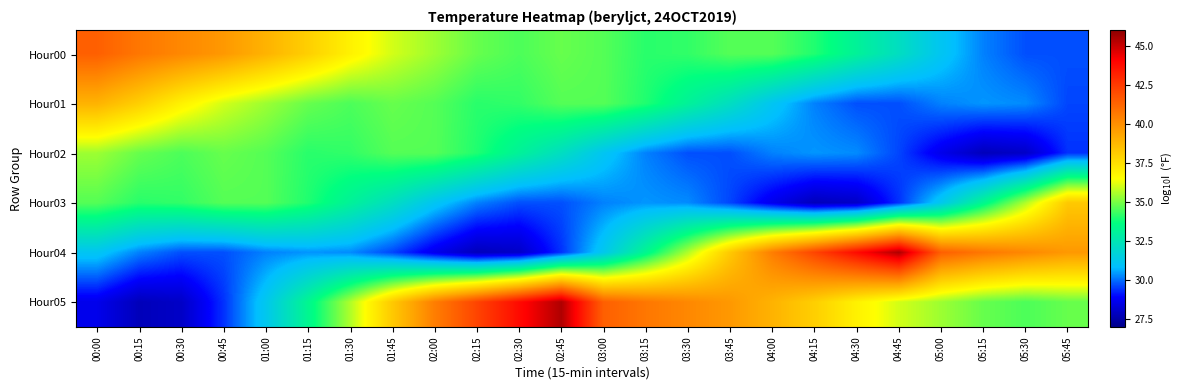

What is the spread (max minus min) of values at 02:00?

11.9